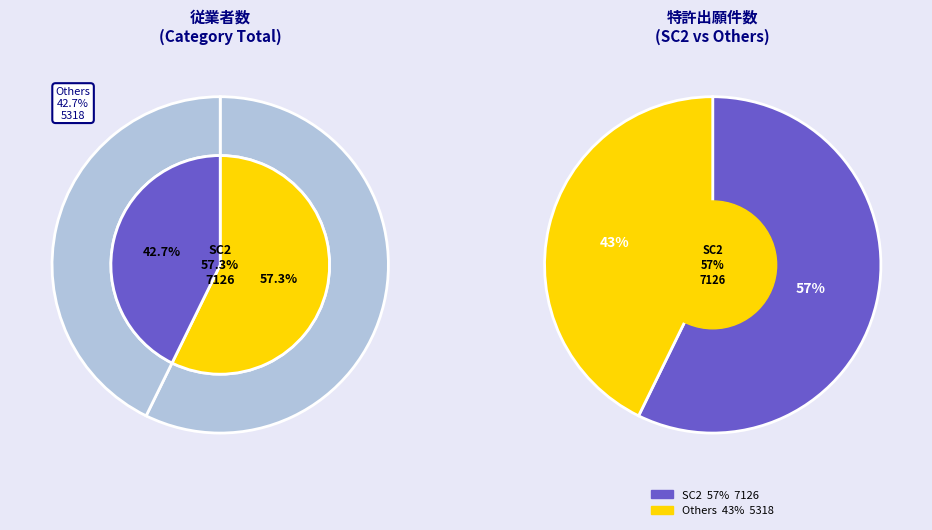

Is it true that RC5 is 1% of the pie?

False